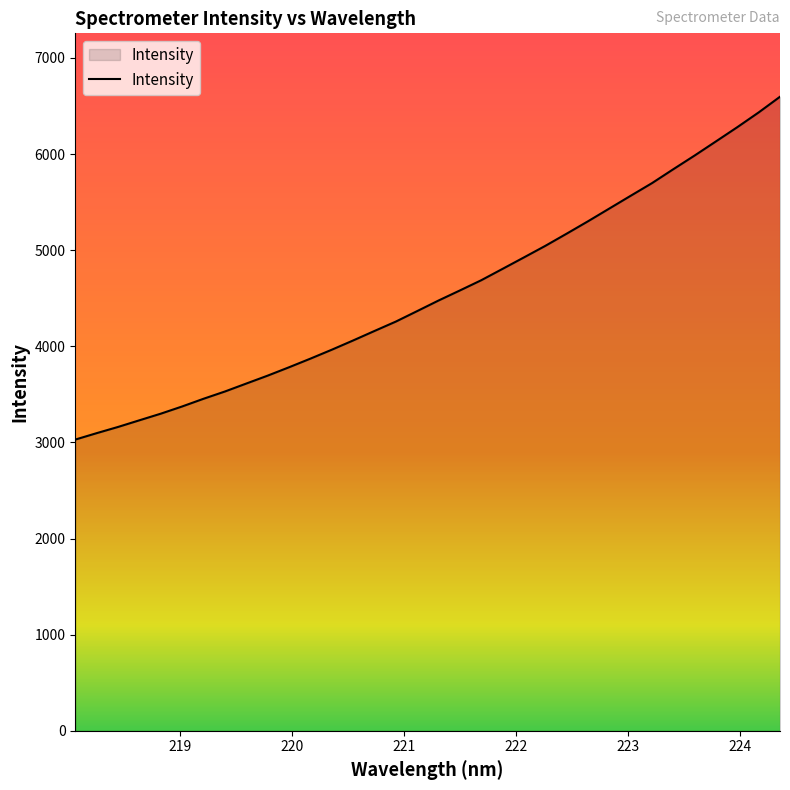

What is the difference between the maximum and minimum values?

3566.9